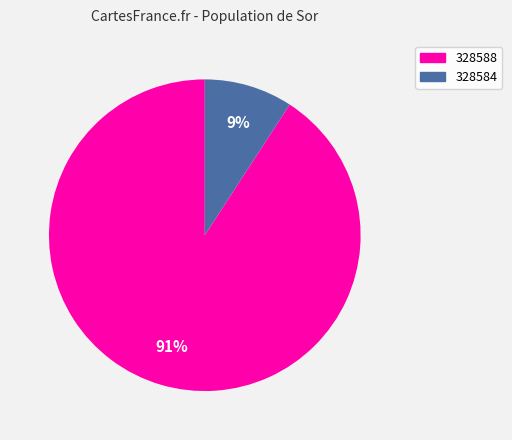

Rank the categories by value from lowest to highest.

328584, 328588